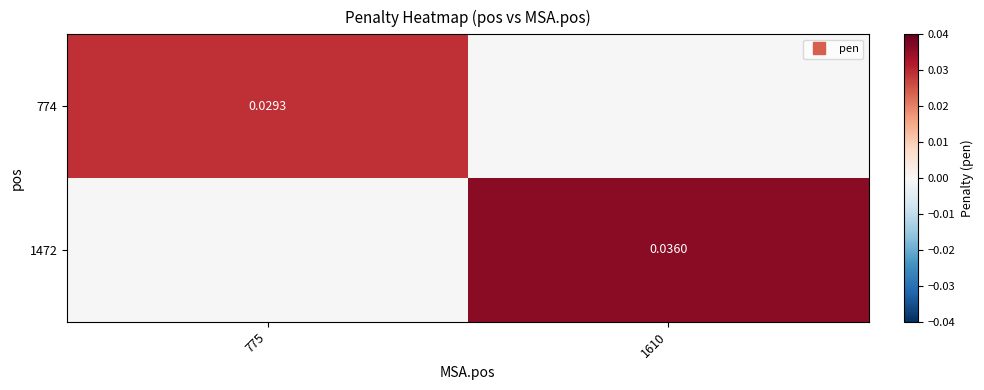

At 775, list the series in order from largest to smallest.

774, 1472